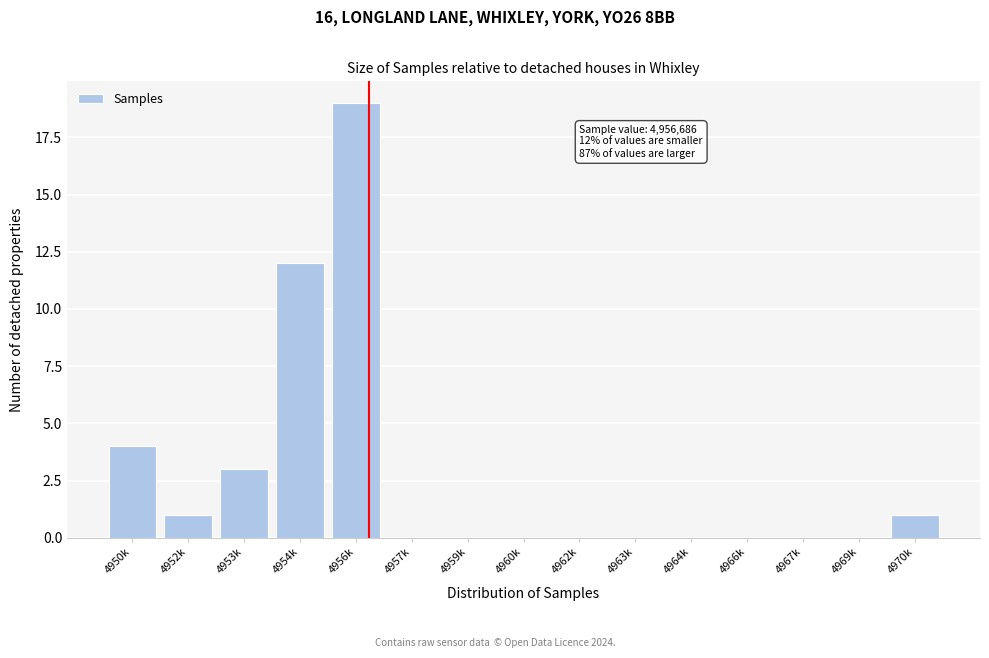

Reading left to right, what are all the values shown in this chart?

4950k=4	4952k=1	4953k=3	4954k=12	4956k=19	4957k=0	4959k=0	4960k=0	4962k=0	4963k=0	4964k=0	4966k=0	4967k=0	4969k=0	4970k=1